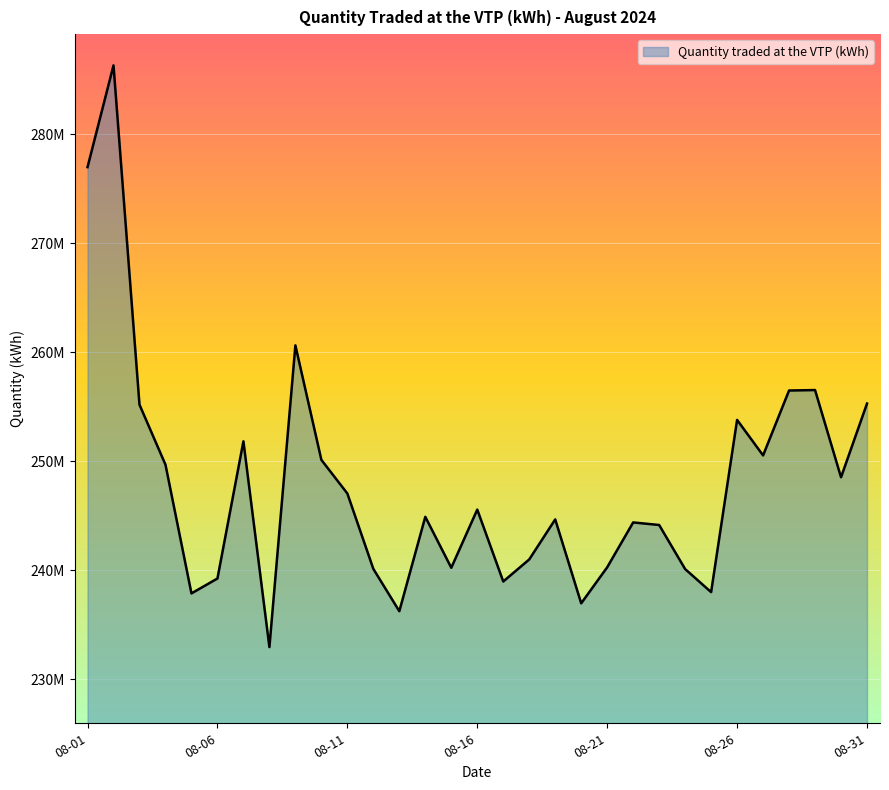

At which category does the data reach its first local peak?

2024-08-02